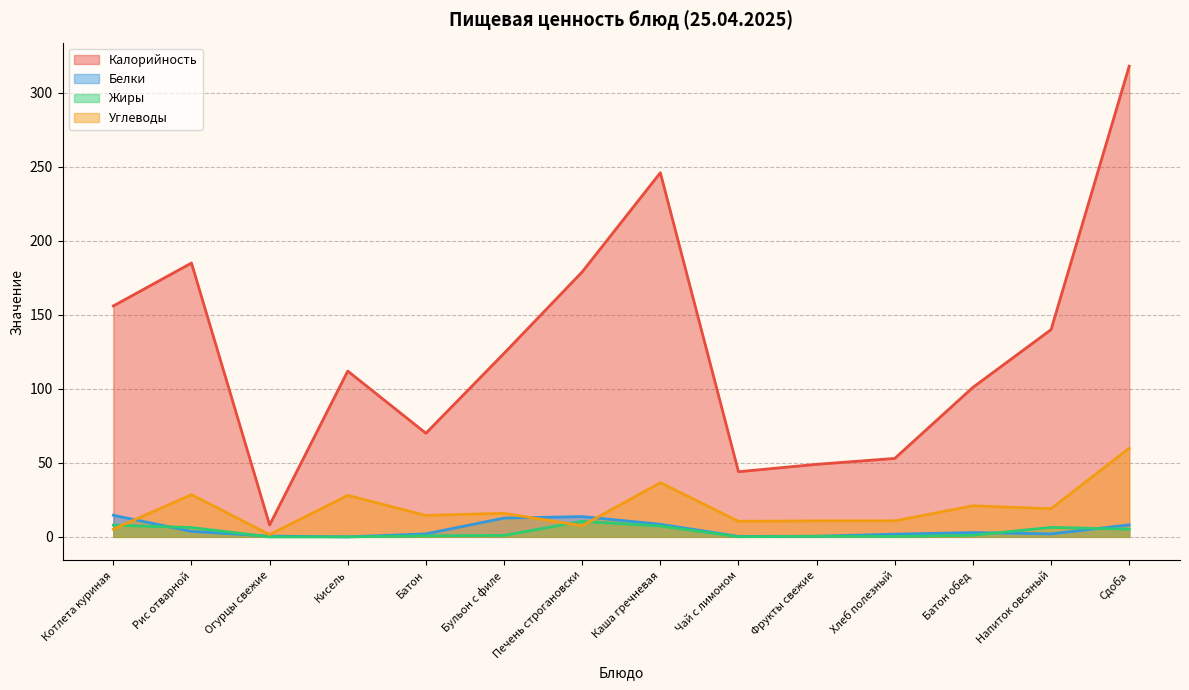

What is the difference between the highest and lowest values at Батон обед?

99.9